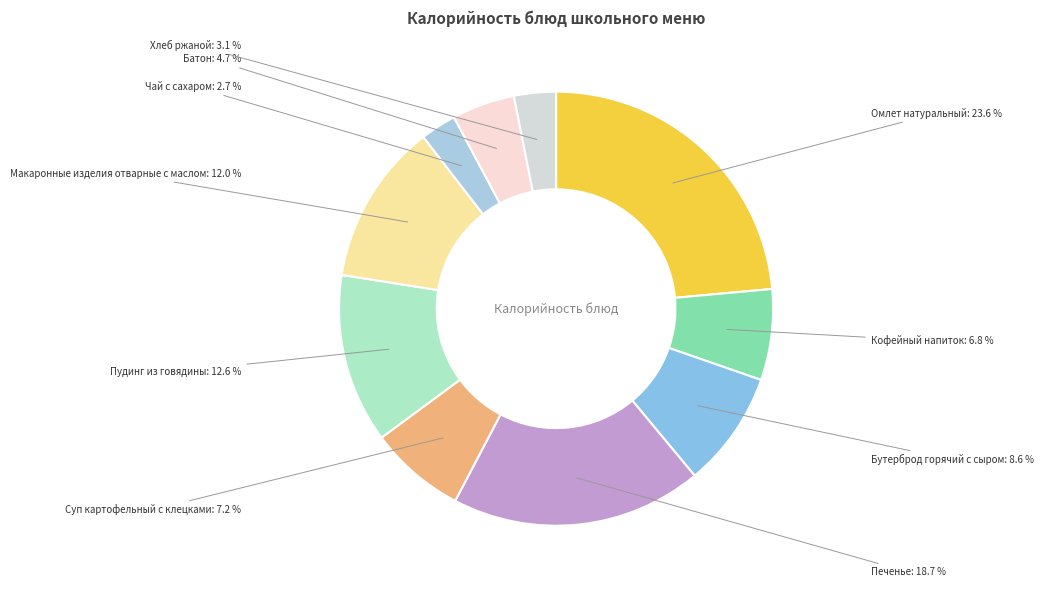

Count the number of slices in the pie.

10